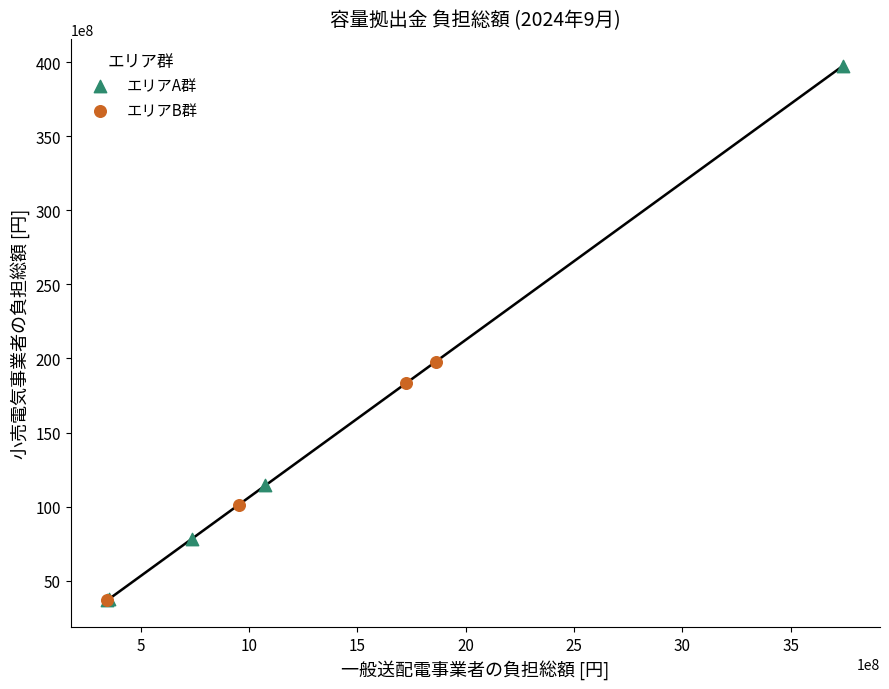

Which series reaches the maximum Y coordinate?

エリアA群